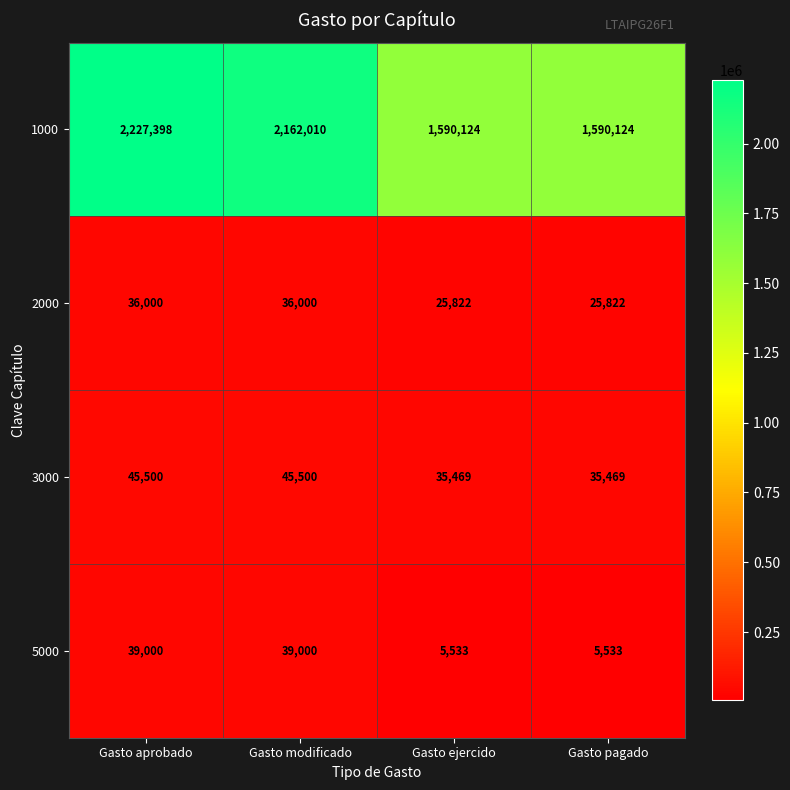

What is the sum of all 2000 values?

123644